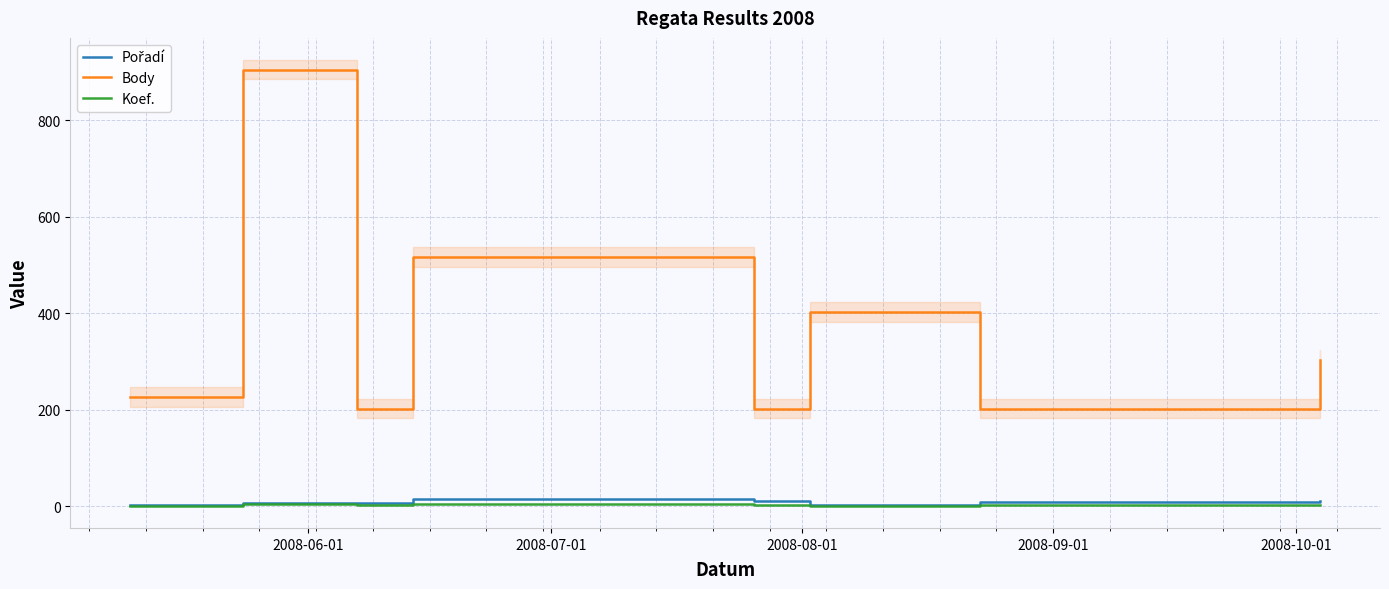

Which series has the largest range (max minus min)?

Body